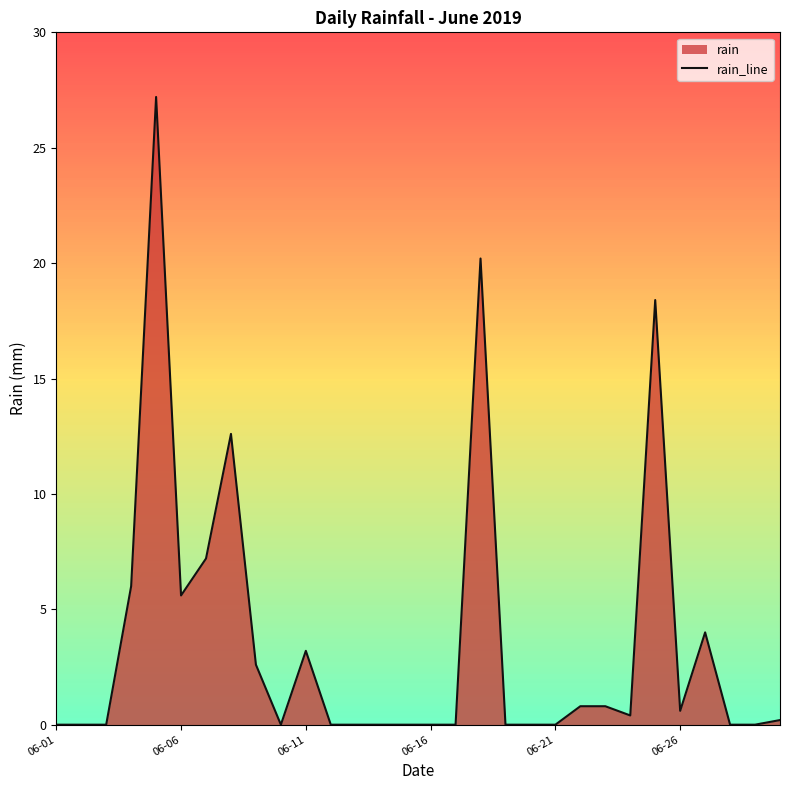

How many values are above zero?

15